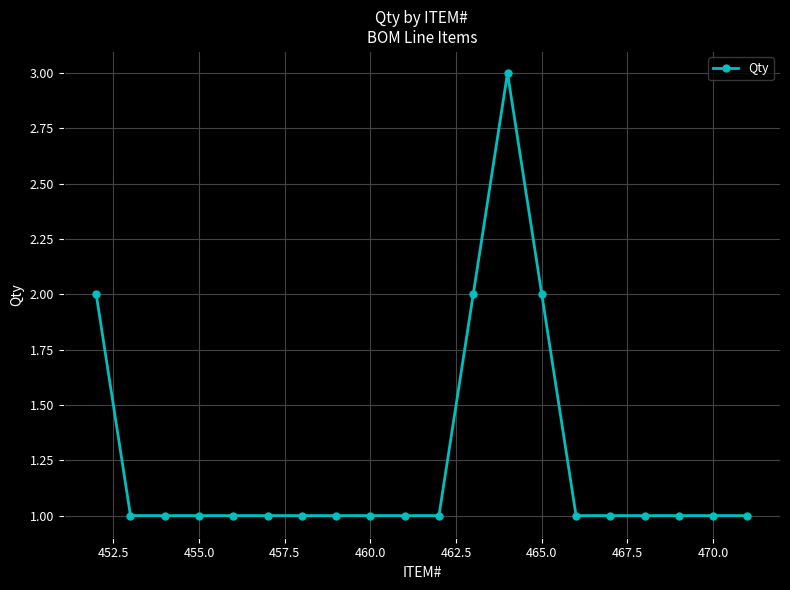

Is this an area chart (filled region under the line)?

No